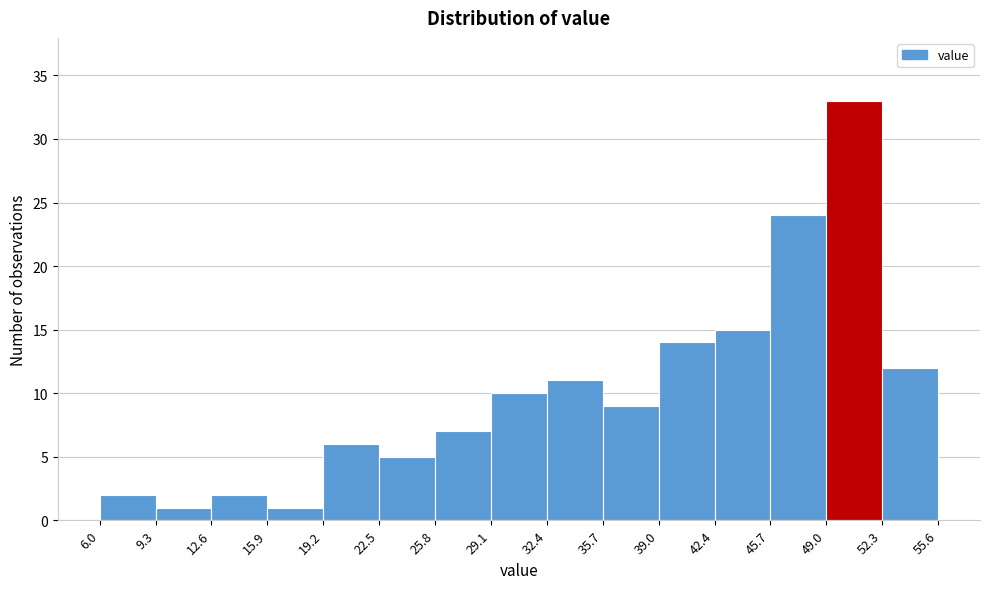

How tall is the bar that spans 25.8 to 29.1 on the x-axis? The values are not printed on the chart, so give them approximately, as read against the axis.

7